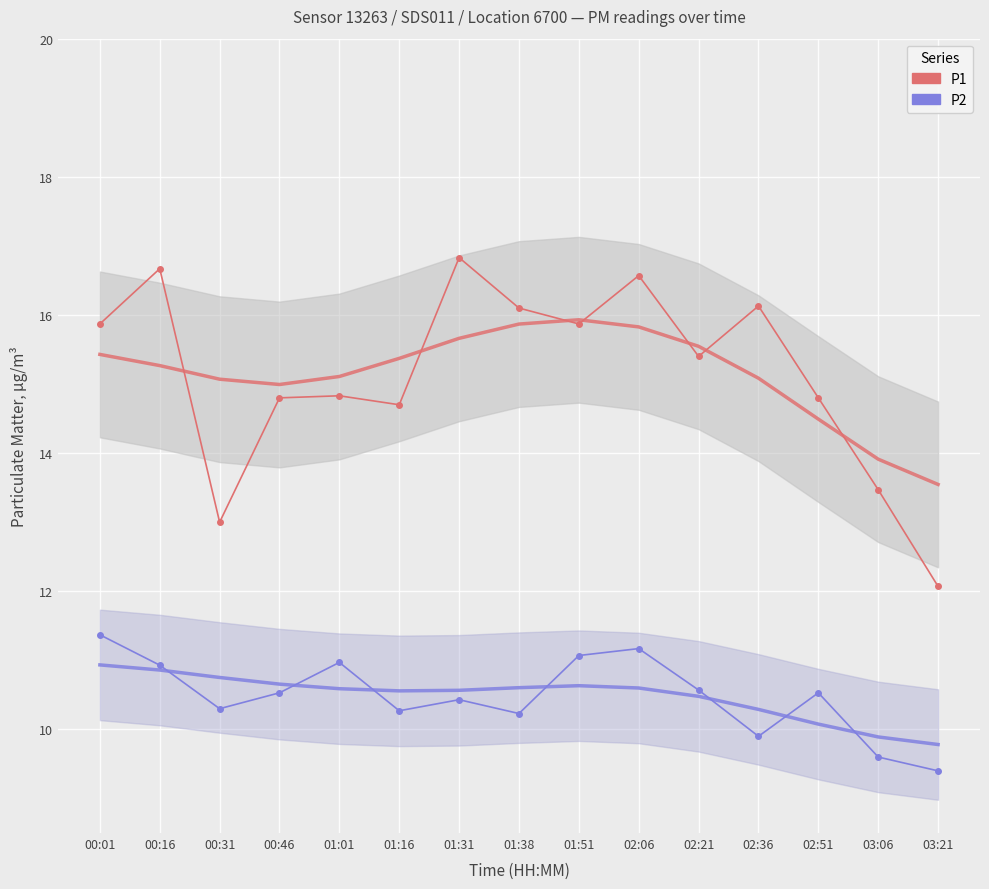

What is the label of the 13th point from the left?

02:51